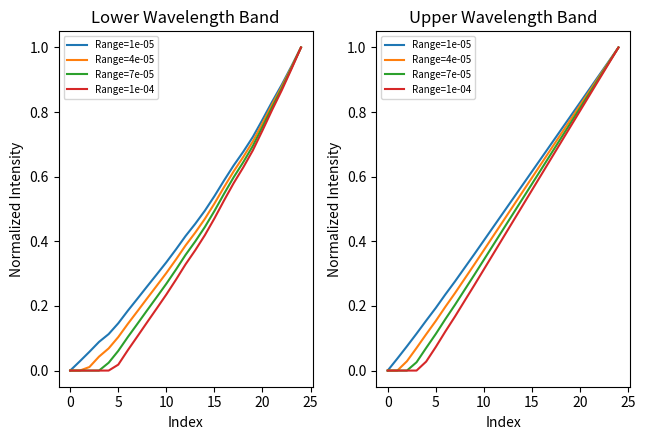

How many data points in Range=7e-05 are above 0?

22